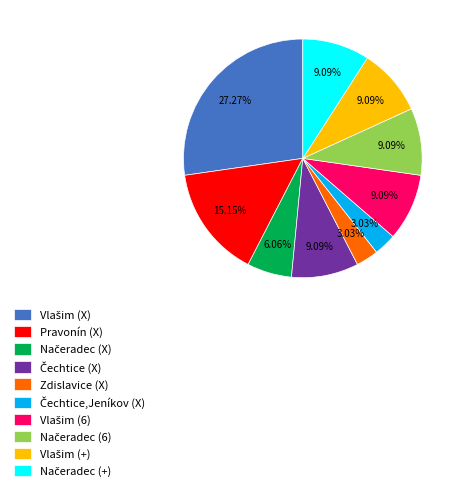

Is there any slice that represents more than half of the pie?

No